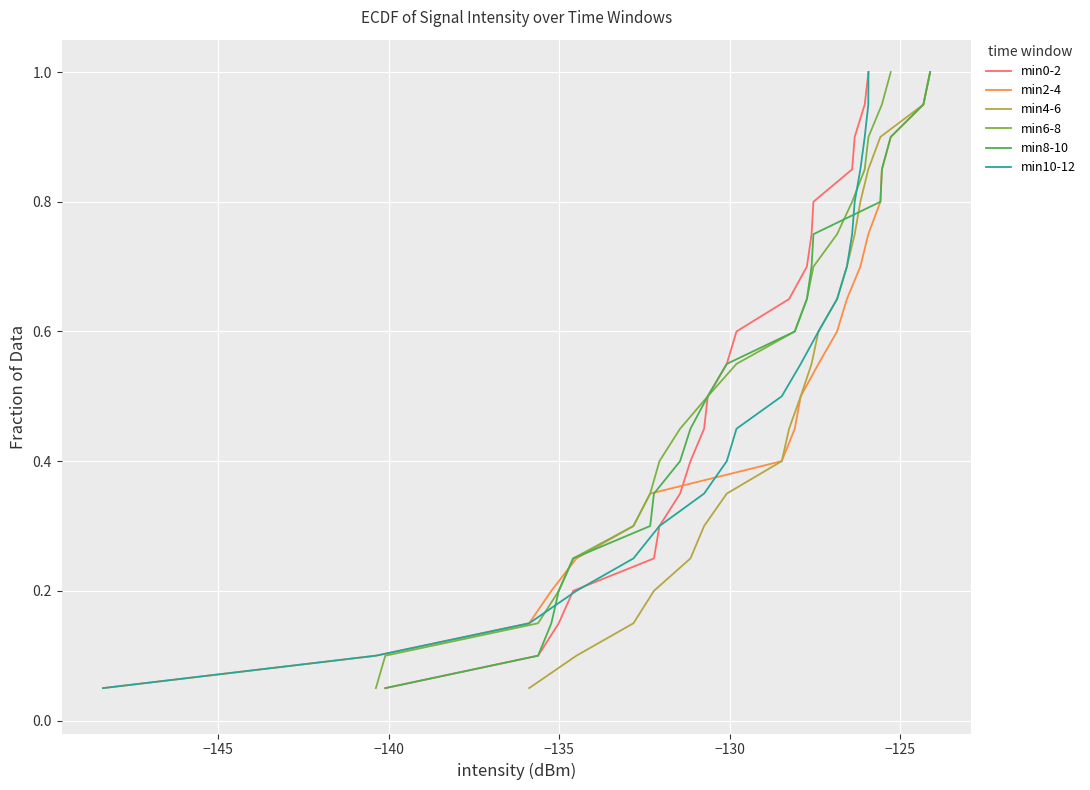

Reading left to right, extract all data points from this chart.

min0-2: 0.1	0.1	0.1	0.2	0.2	0.3	0.3	0.4	0.5	0.5	0.6	0.6	0.7	0.7	0.8	0.8	0.8	0.9	0.9	1.0
min2-4: 0.1	0.1	0.1	0.2	0.2	0.3	0.3	0.4	0.5	0.5	0.6	0.6	0.7	0.7	0.8	0.8	0.8	0.9	0.9	1.0
min4-6: 0.1	0.1	0.1	0.2	0.2	0.3	0.3	0.4	0.5	0.5	0.6	0.6	0.7	0.7	0.8	0.8	0.8	0.9	0.9	1.0
min6-8: 0.1	0.1	0.1	0.2	0.2	0.3	0.3	0.4	0.5	0.5	0.6	0.6	0.7	0.7	0.8	0.8	0.8	0.9	0.9	1.0
min8-10: 0.1	0.1	0.1	0.2	0.2	0.3	0.3	0.4	0.5	0.5	0.6	0.6	0.7	0.7	0.8	0.8	0.8	0.9	0.9	1.0
min10-12: 0.1	0.1	0.1	0.2	0.2	0.3	0.3	0.4	0.5	0.5	0.6	0.6	0.7	0.7	0.8	0.8	0.8	0.9	0.9	1.0